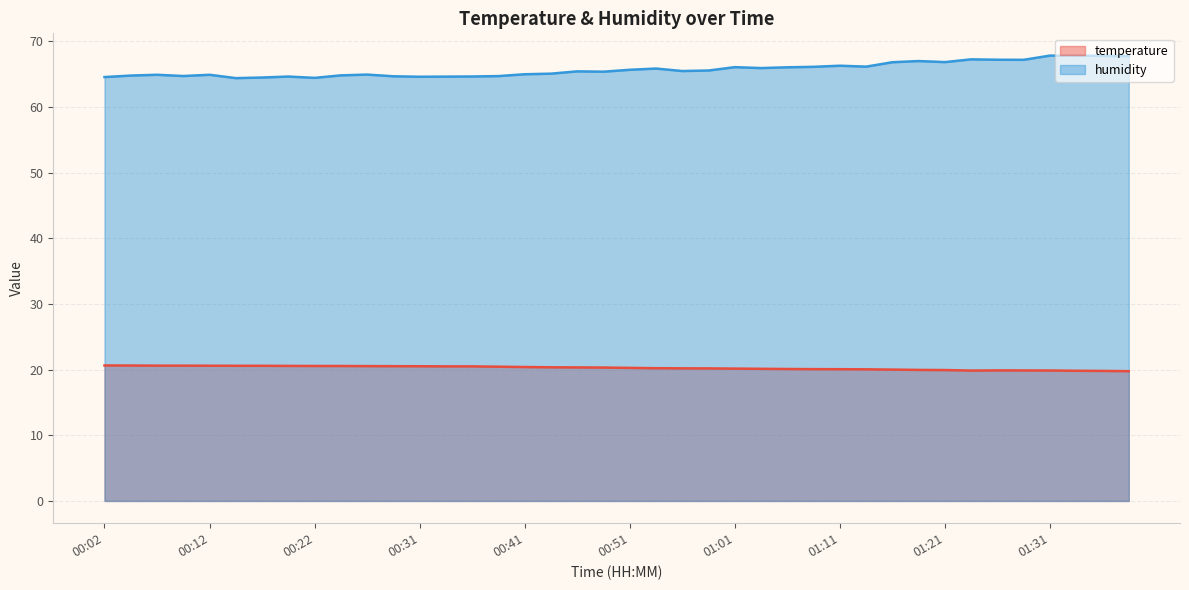

What is the greatest value displayed?

67.8